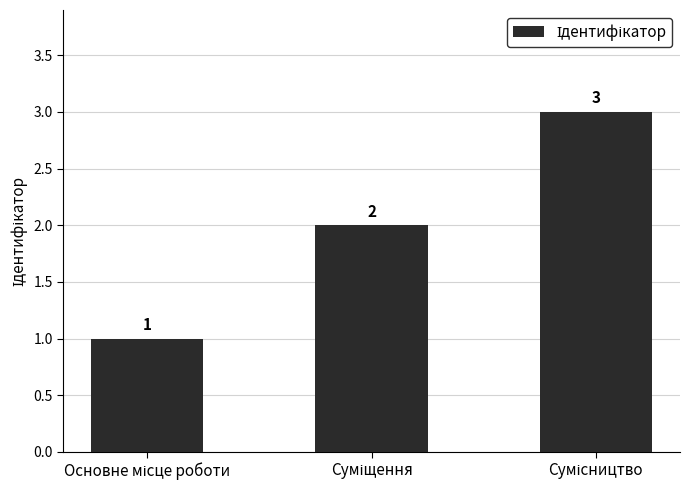

What is the greatest value displayed?

3